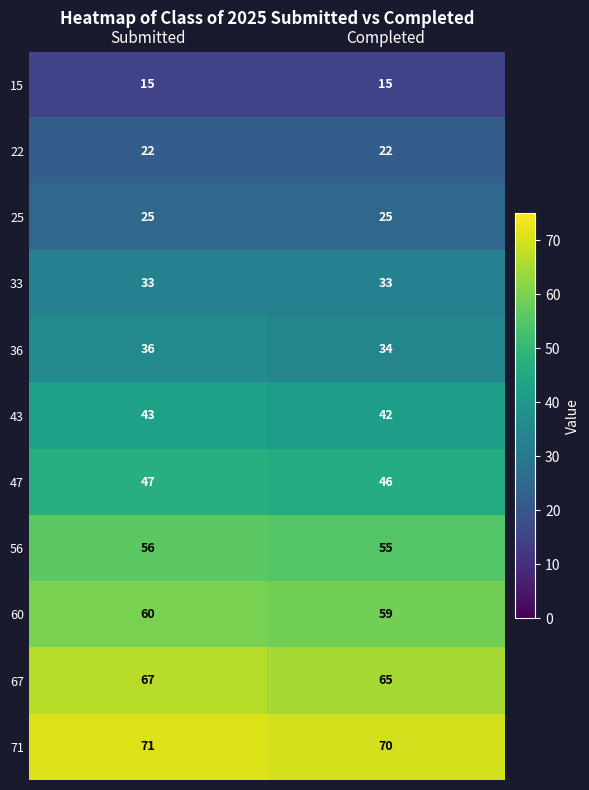

What is the total value across all series at Completed?

466